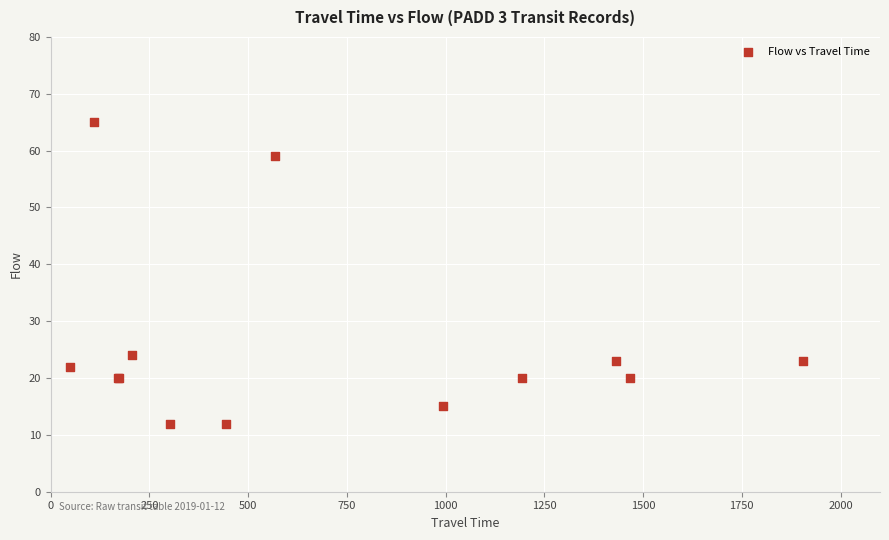

What Y value in the scatter plot is closest to 38?

24